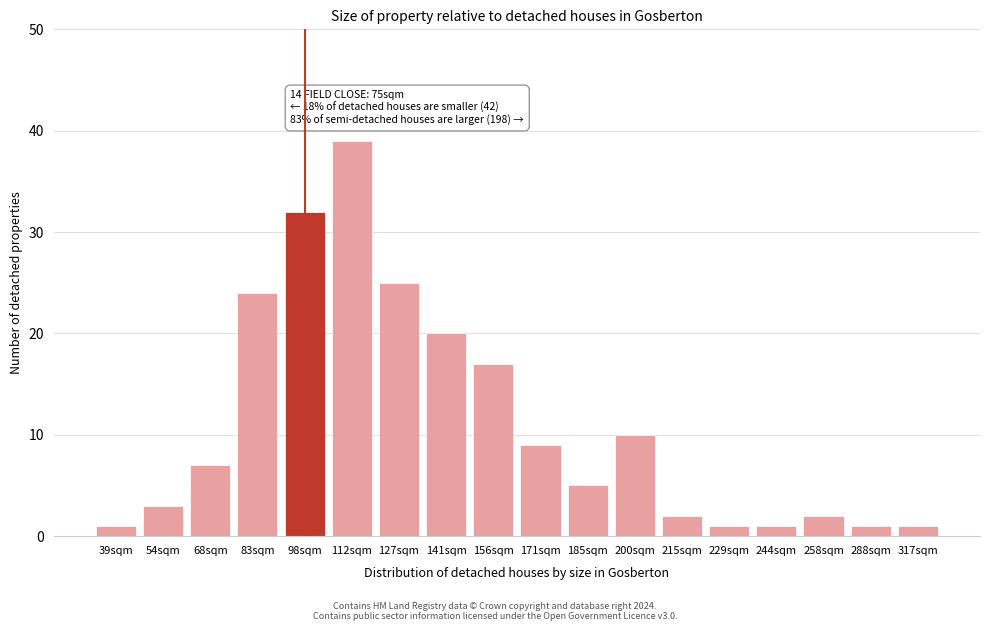

Reading left to right, what are all the values shown in this chart?

1	3	7	24	32	39	25	20	17	9	5	10	2	1	1	2	1	1